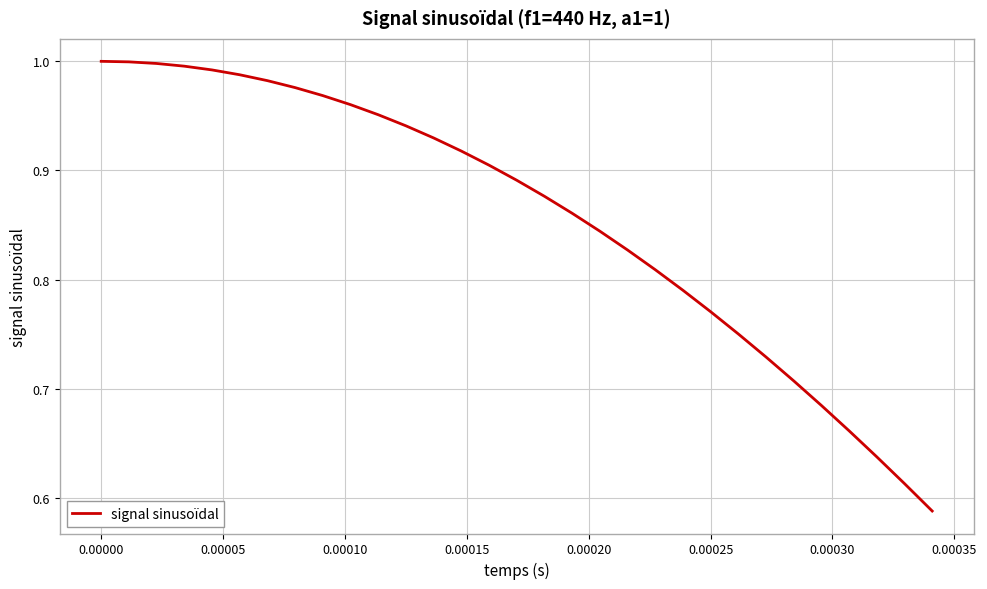

What is the difference between the maximum and minimum values?

0.4